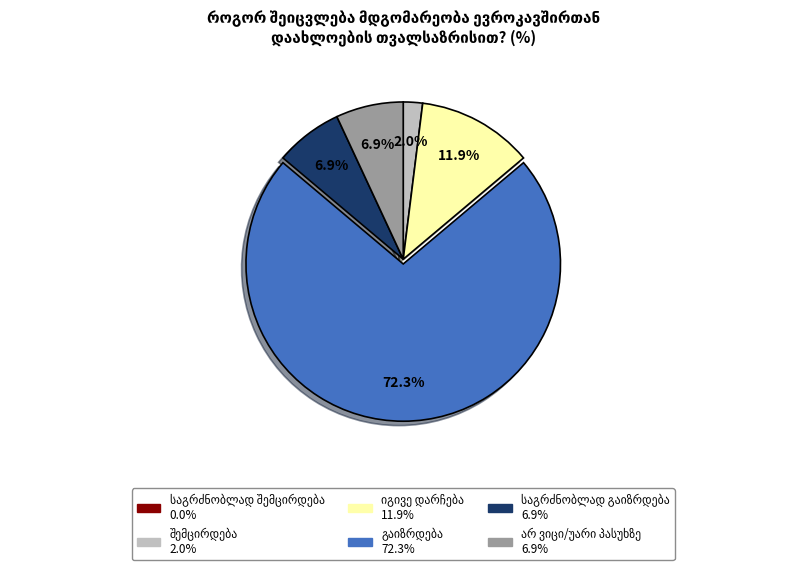

Is there any slice that represents more than half of the pie?

Yes